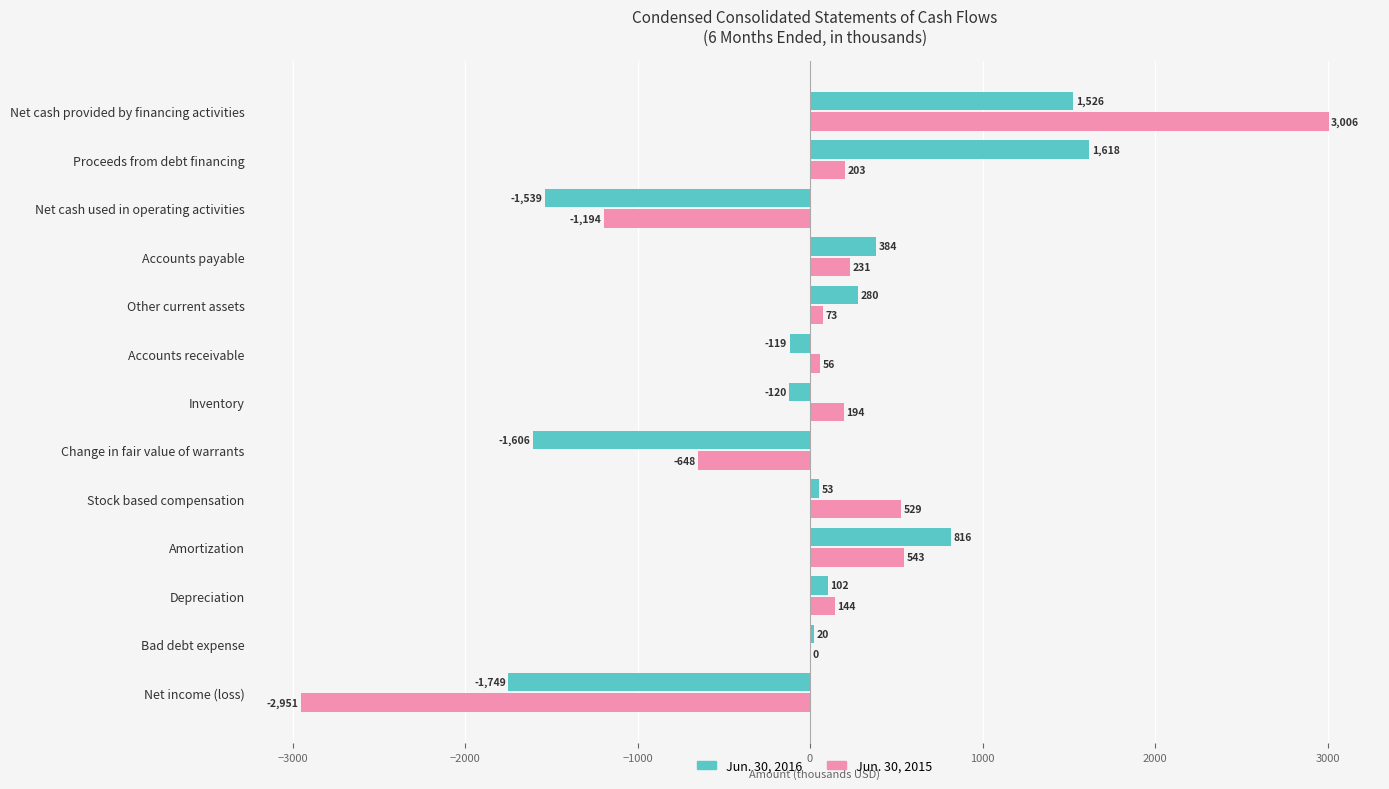

The value of Jun. 30, 2016 at Stock based compensation is 53. True or false?

True